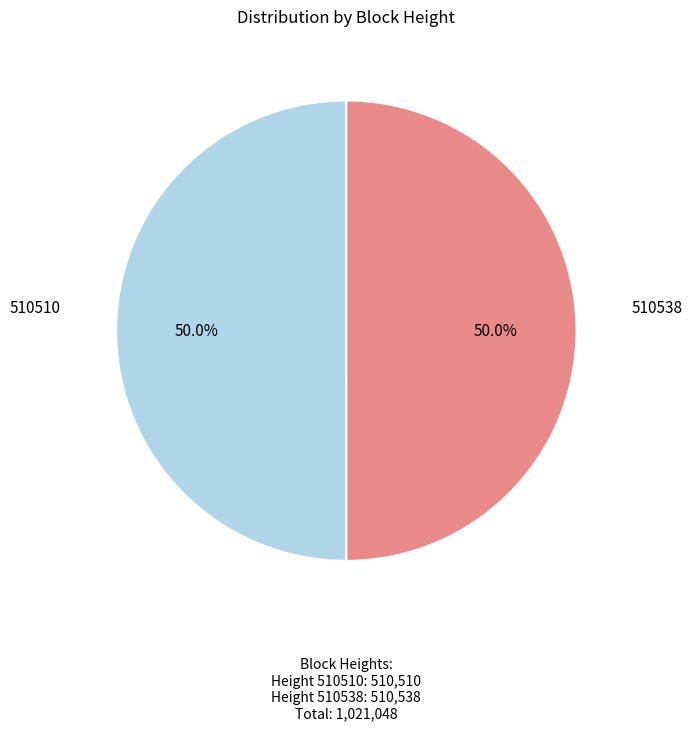

What is the largest slice in the pie chart?

510538